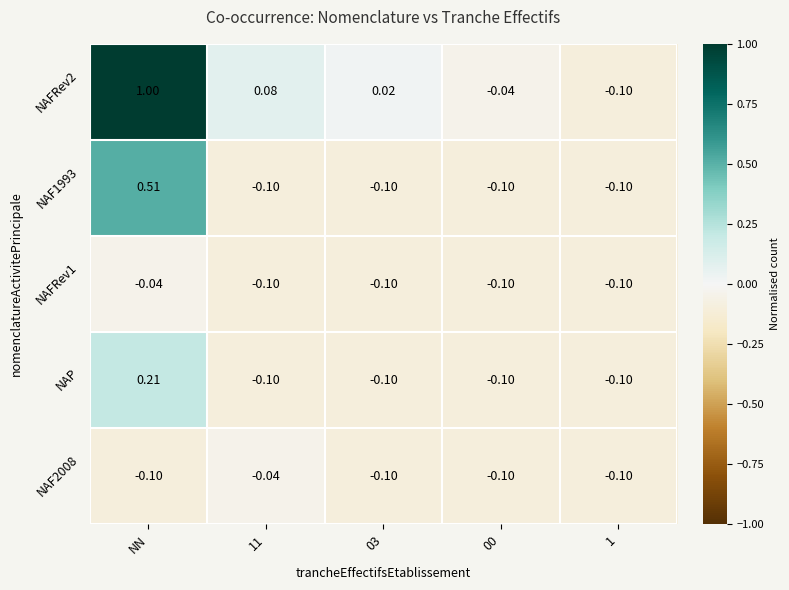

At which category does the chart reach its peak across all series?

NN